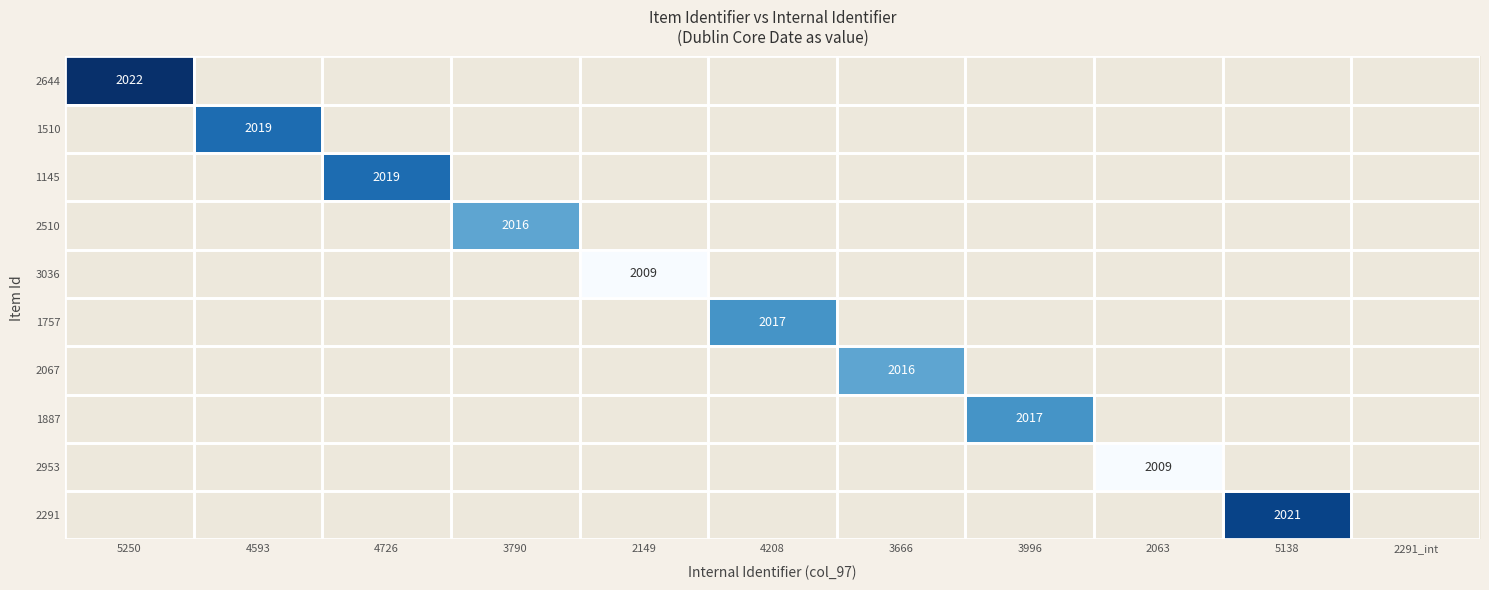

Is the value of 2510 at 3666 greater than the value of 1887 at 2291_int?

No